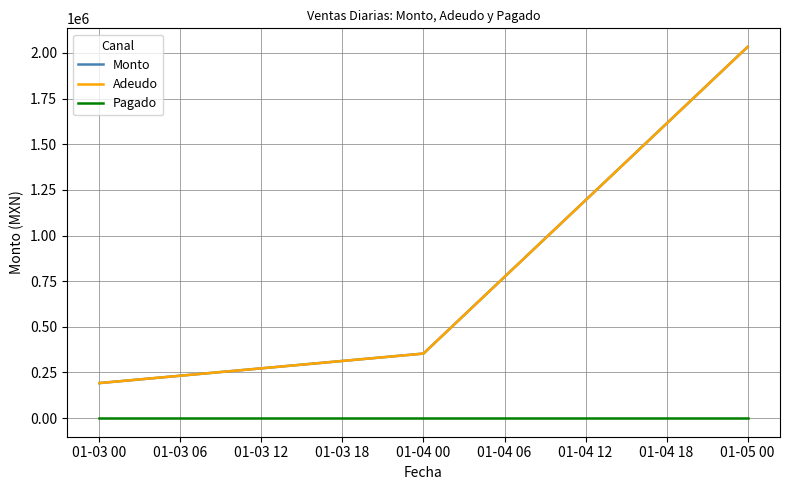

Is this an area chart (filled region under the line)?

No